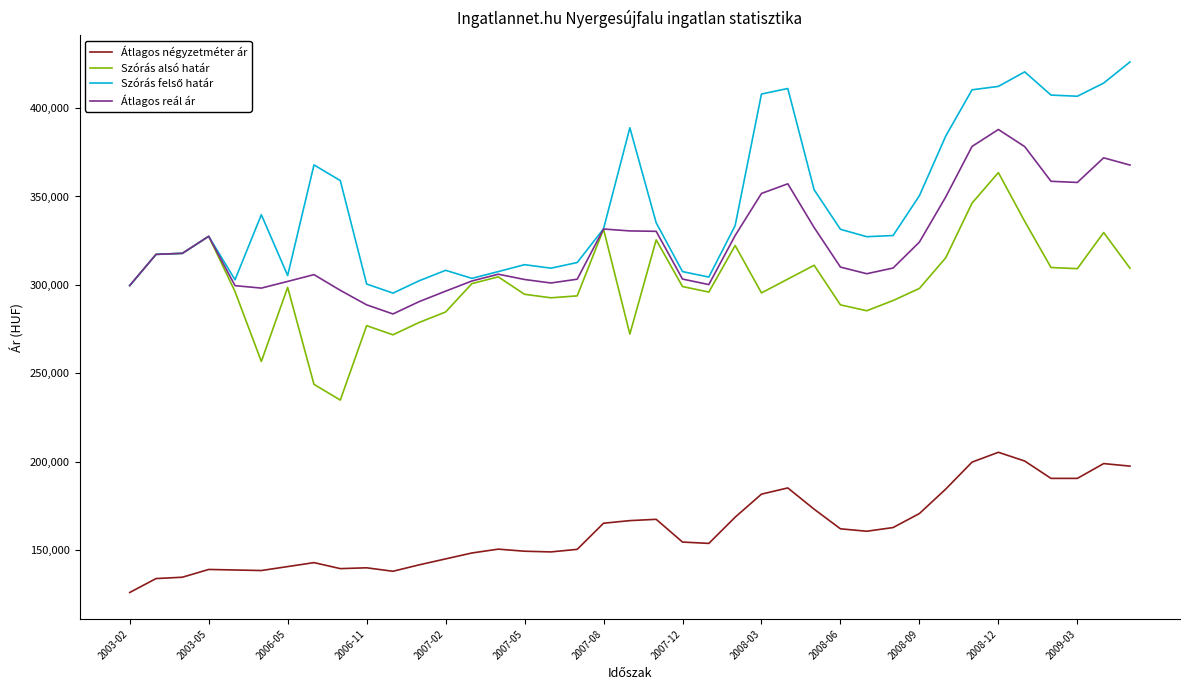

What is the minimum value shown in the chart?

126016